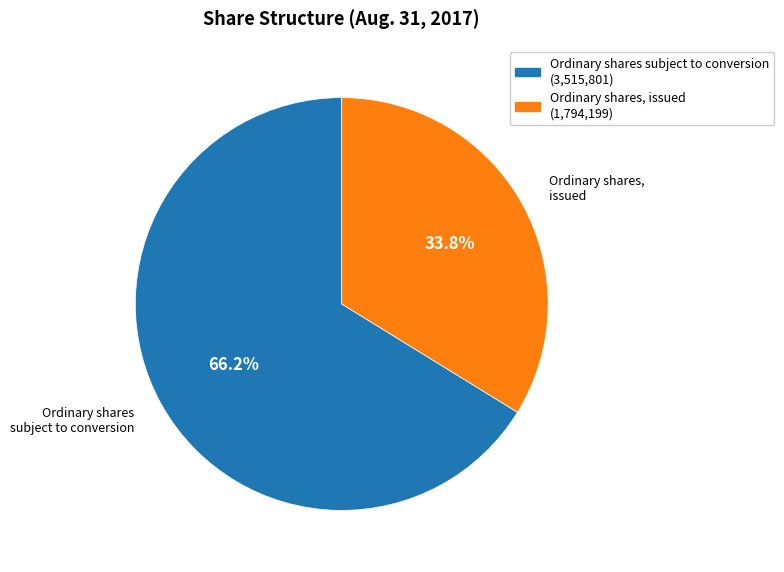

Is it true that Ordinary shares, issued is 43% of the pie?

False